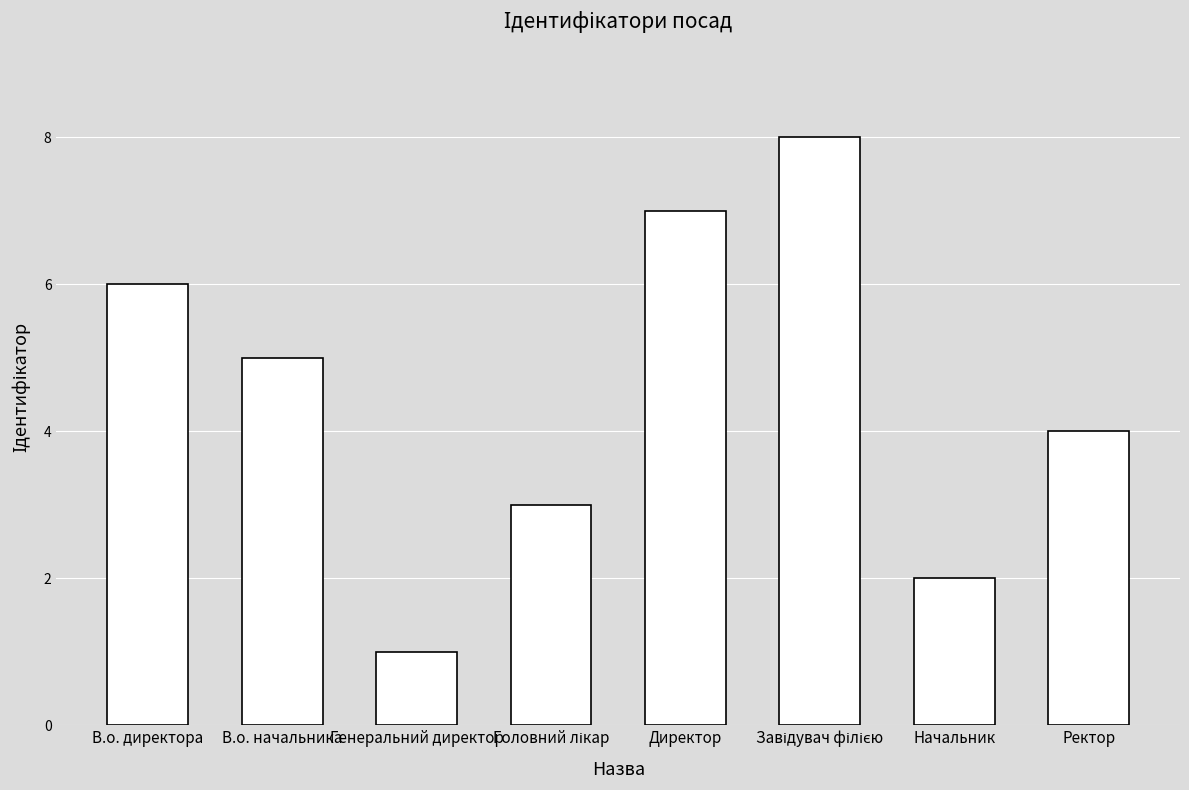

What is the approximate value at Ректор?

4